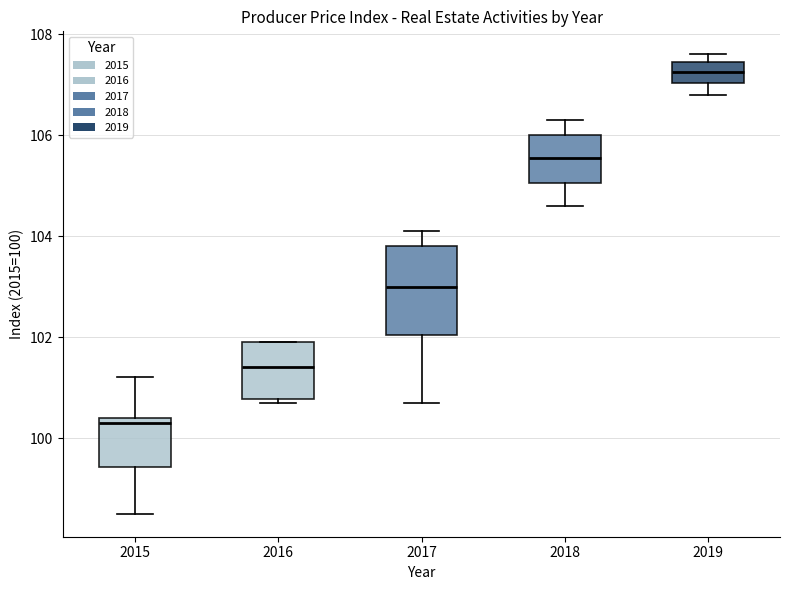

Which box's median line is the lowest?

2015